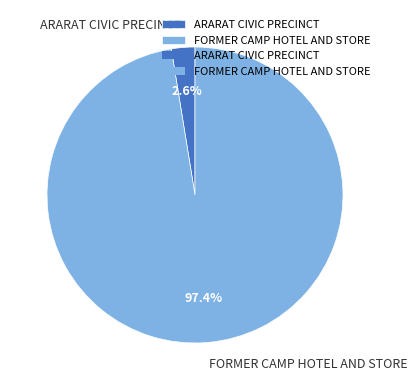

Rank the categories by value from highest to lowest.

FORMER CAMP HOTEL AND STORE, ARARAT CIVIC PRECINCT